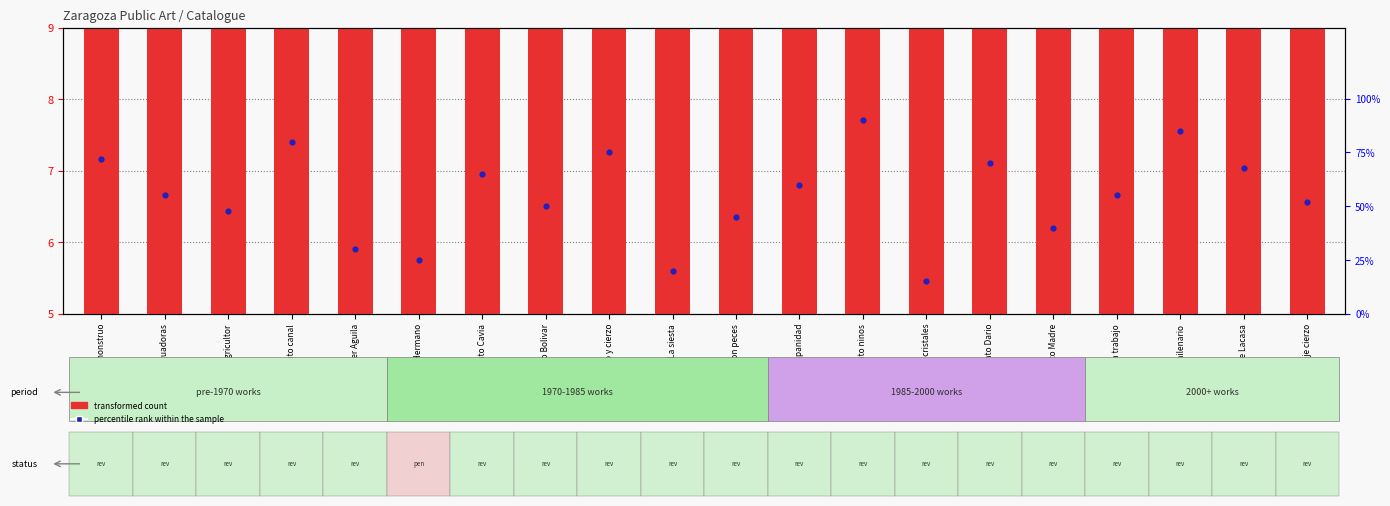

At how many categories does at least one series exceed 17?

19